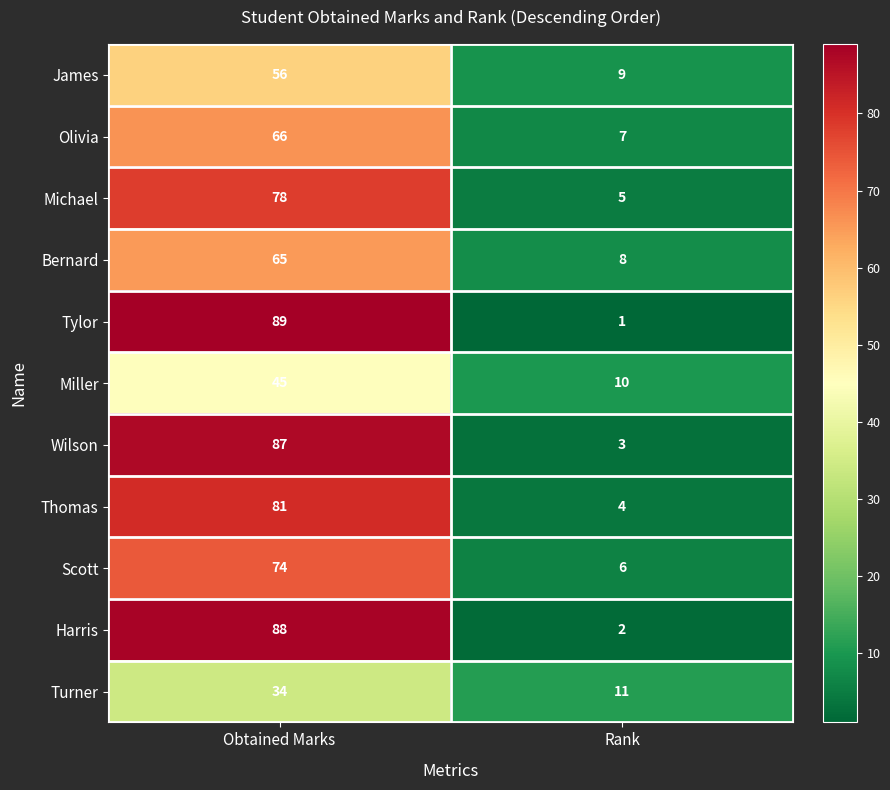

At how many categories does at least one series exceed 72?

1